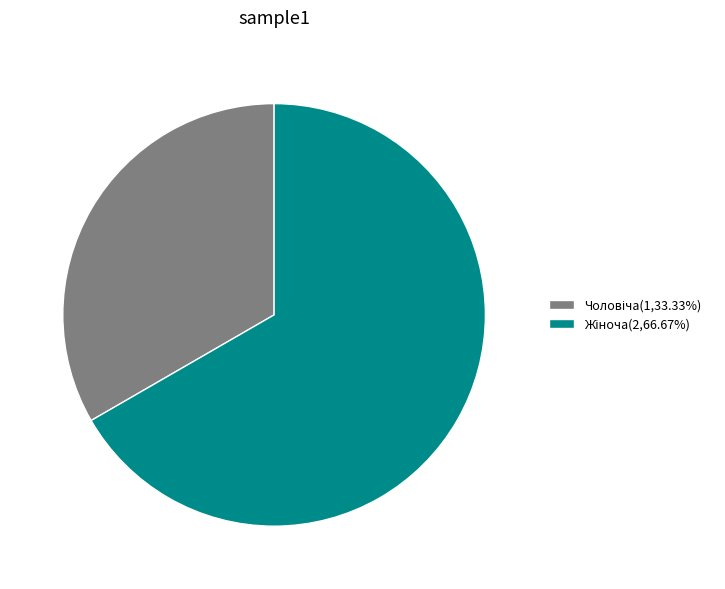

The Чоловіча slice represents 33% of the pie. True or false?

True